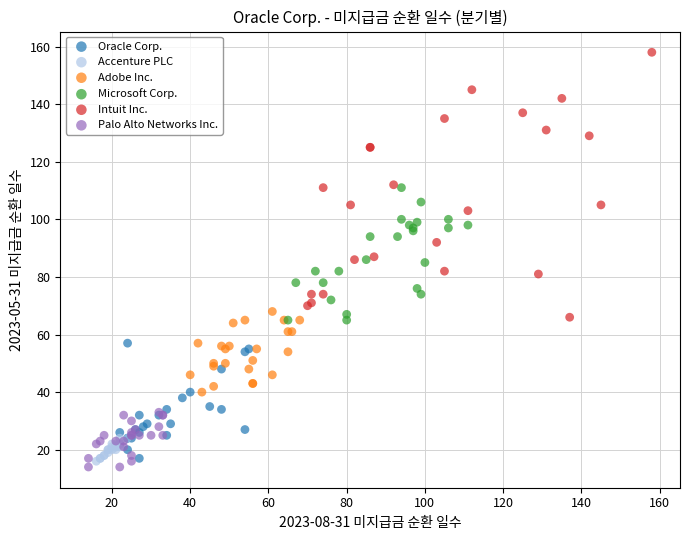

Which series has the largest Y range (max minus min)?

Intuit Inc.